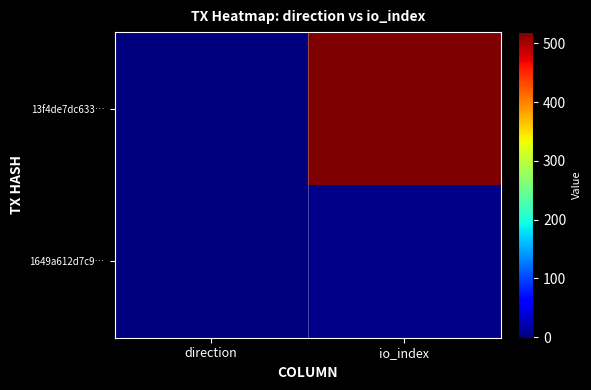

Rank the series by their average value, from highest to lowest.

13f4de7dc633…, 1649a612d7c9…